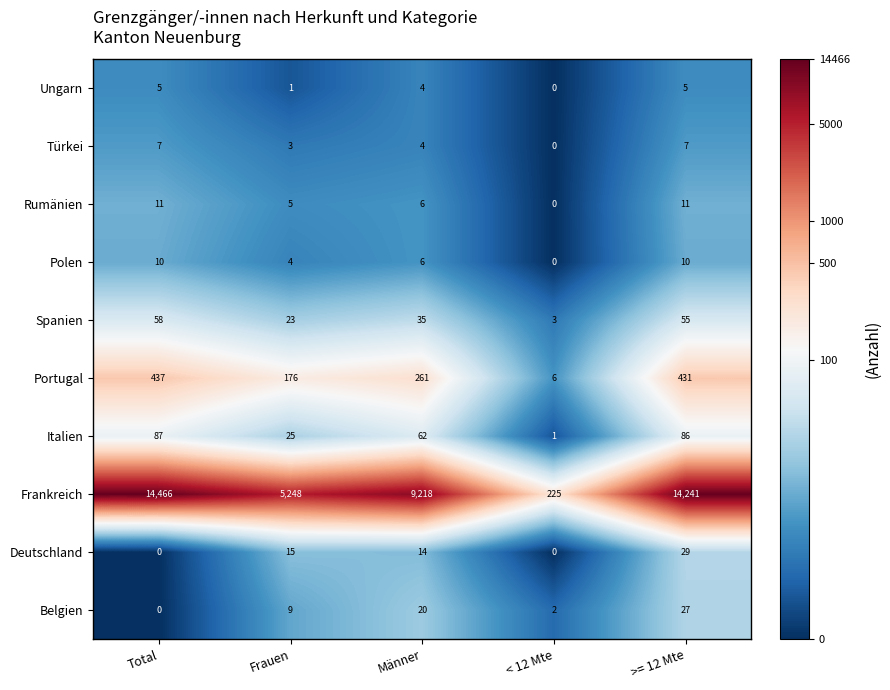

Which series has the largest range (max minus min)?

Frankreich